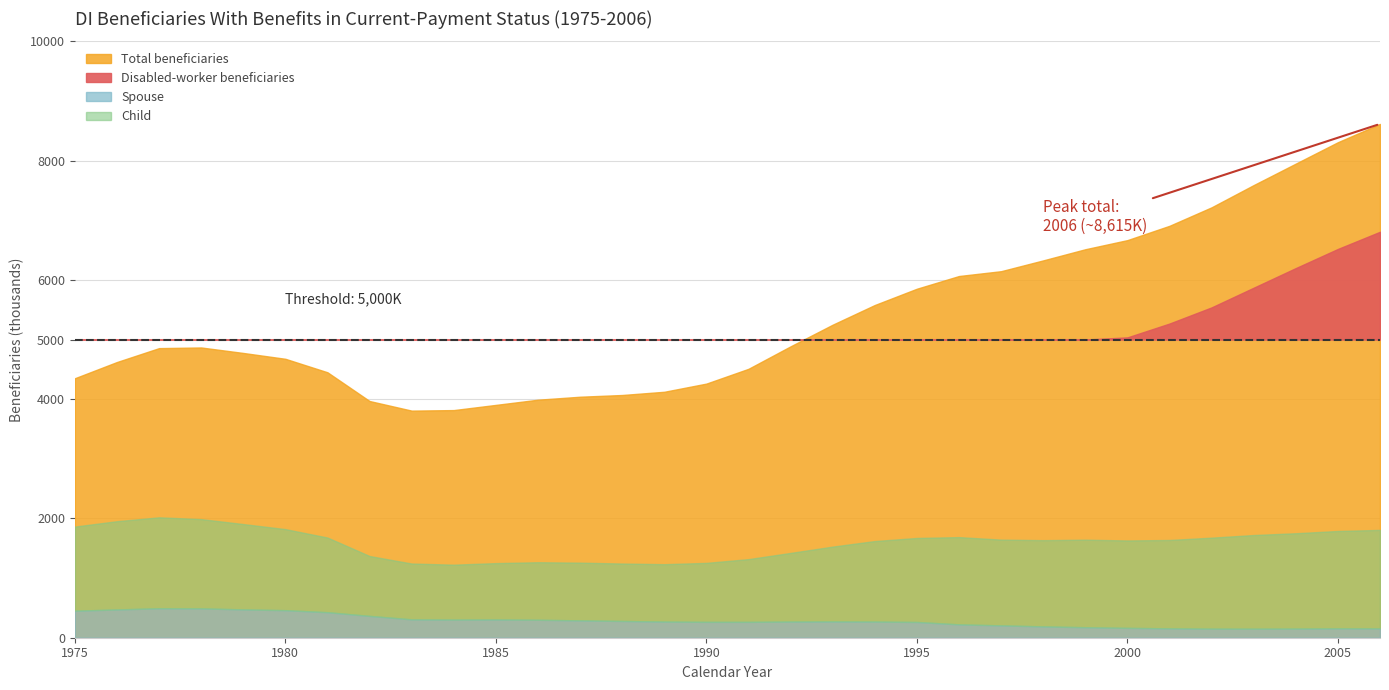

The Spouse series shows 138 at 1980. True or false?

False